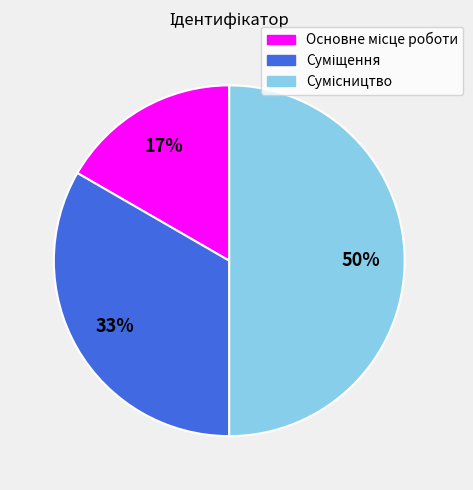

To the nearest percent, what is the average slice percentage?

33%